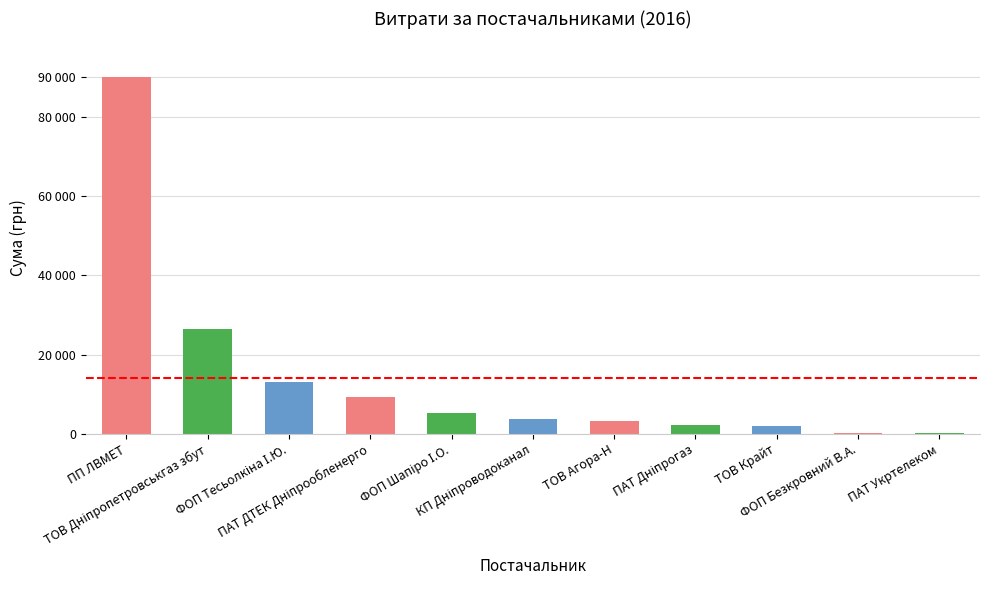

List the labels in order of value, largest first.

ПП ЛВМЕТ, ТОВ Дніпропетровськгаз збут, ФОП Тесьолкіна І.Ю., ПАТ ДТЕК Дніпрообленерго, ФОП Шапіро І.О., КП Дніпроводоканал, ТОВ Агора-Н, ПАТ Дніпрогаз, ТОВ Крайт, ФОП Безкровний В.А., ПАТ Укртелеком